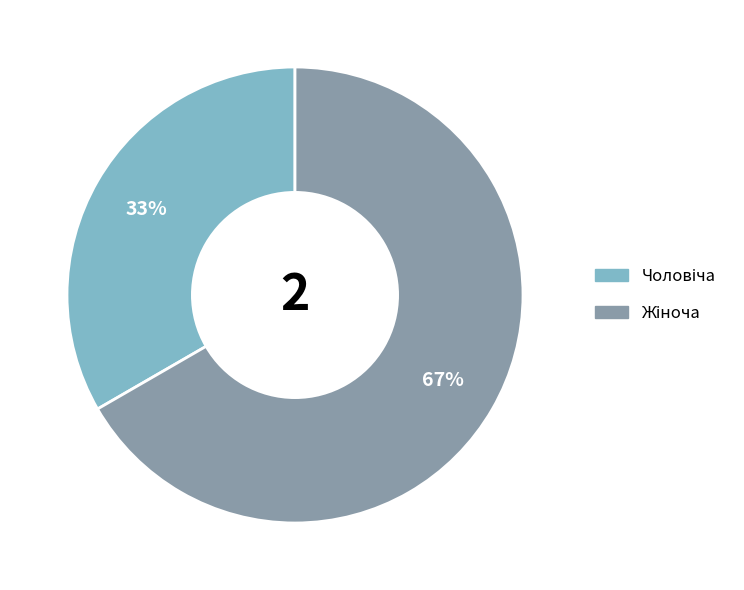

To the nearest percent, what is the average slice percentage?

50%